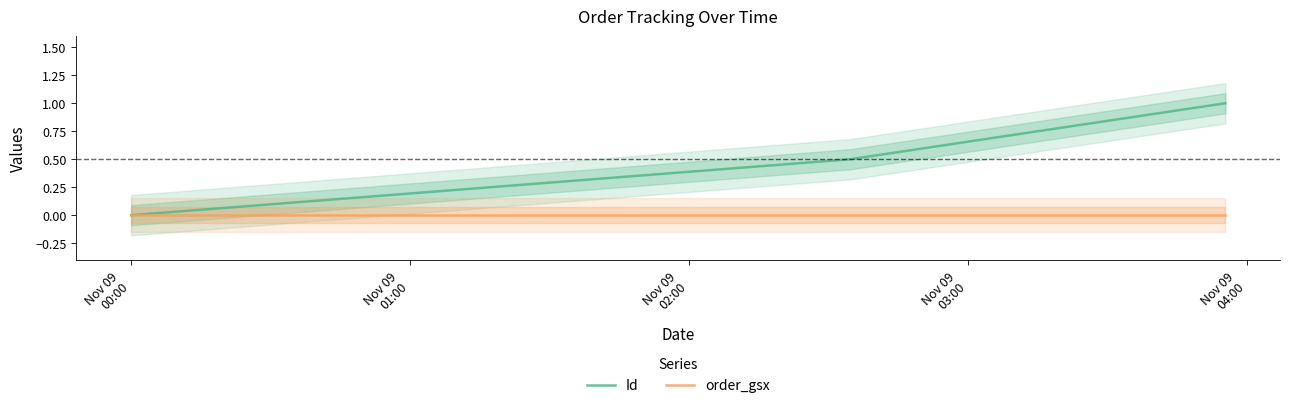

Reading left to right, transcribe all the data shown in this chart.

Id: 0.0	0.5	1.0
order_gsx: 0.0	0.0	0.0